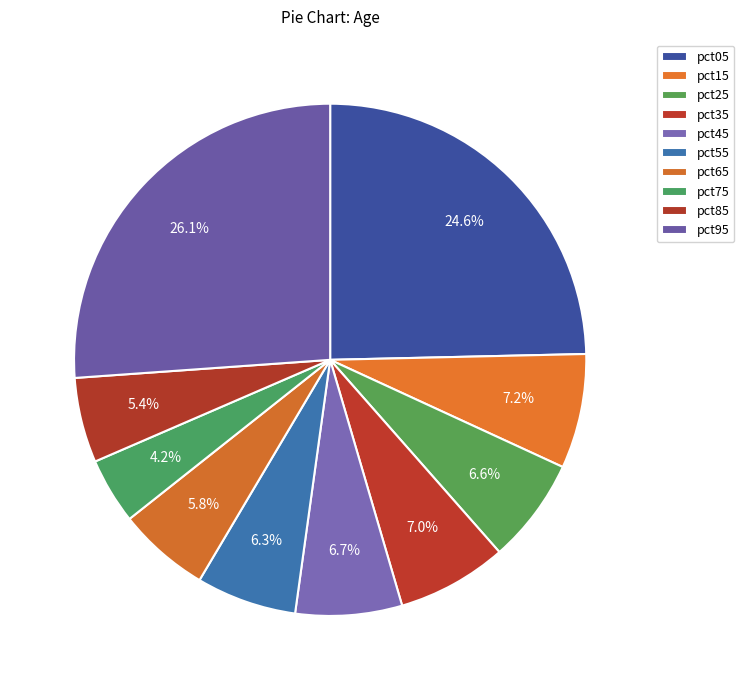

To the nearest percent, what percentage of the pie is pct55?

6%